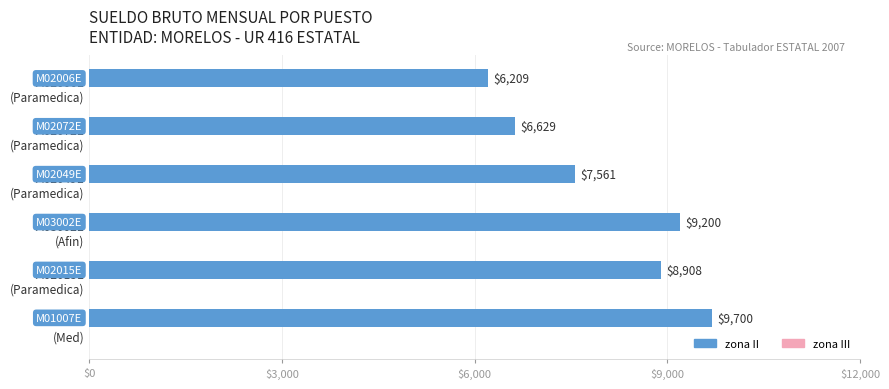

What is the greatest value displayed?

9700